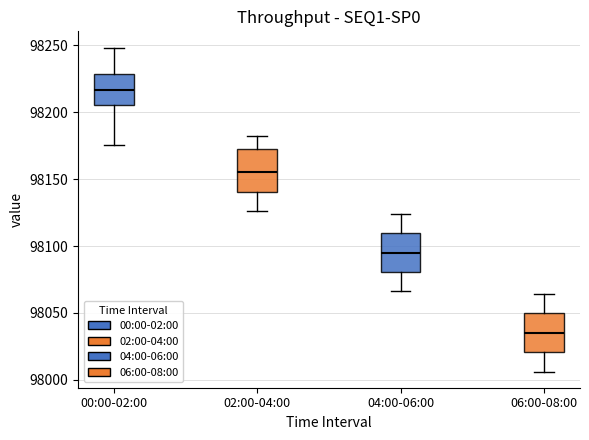

Which box's median line is the lowest?

06:00-08:00